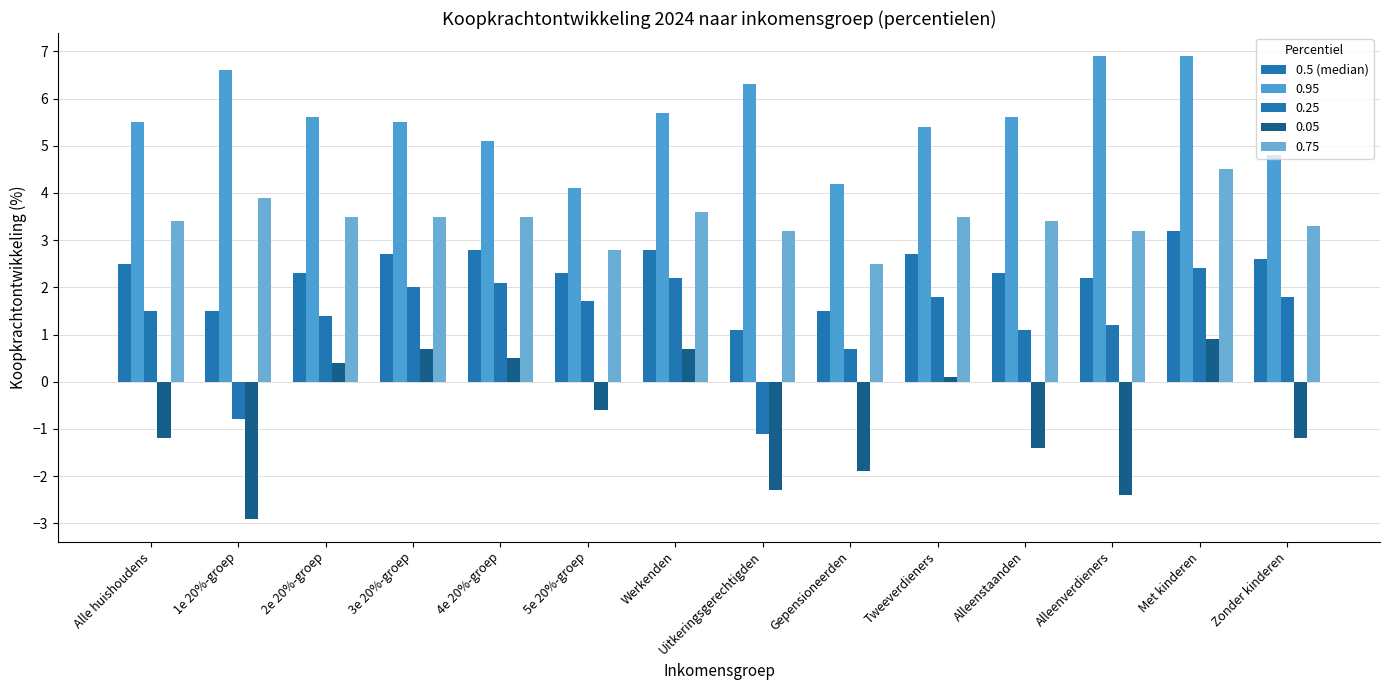

What position from the left is Werkenden?

7